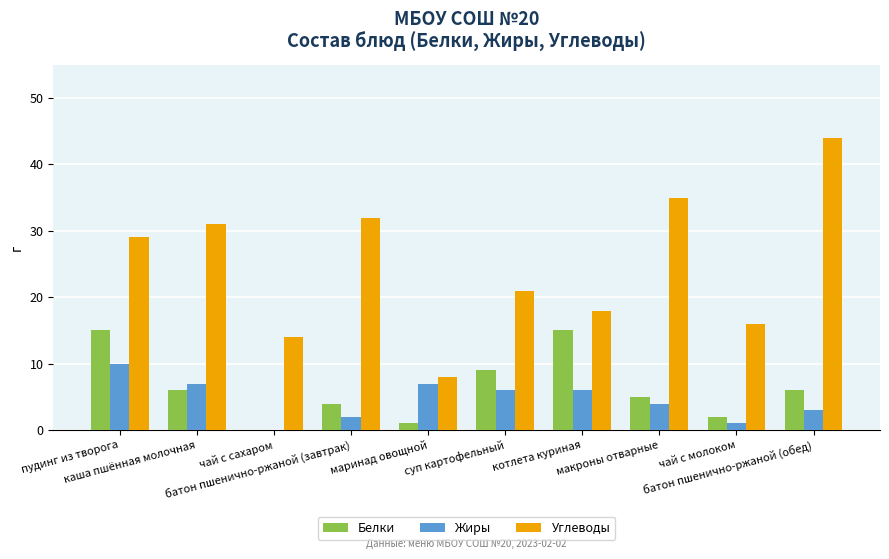

What is the greatest value displayed?

44